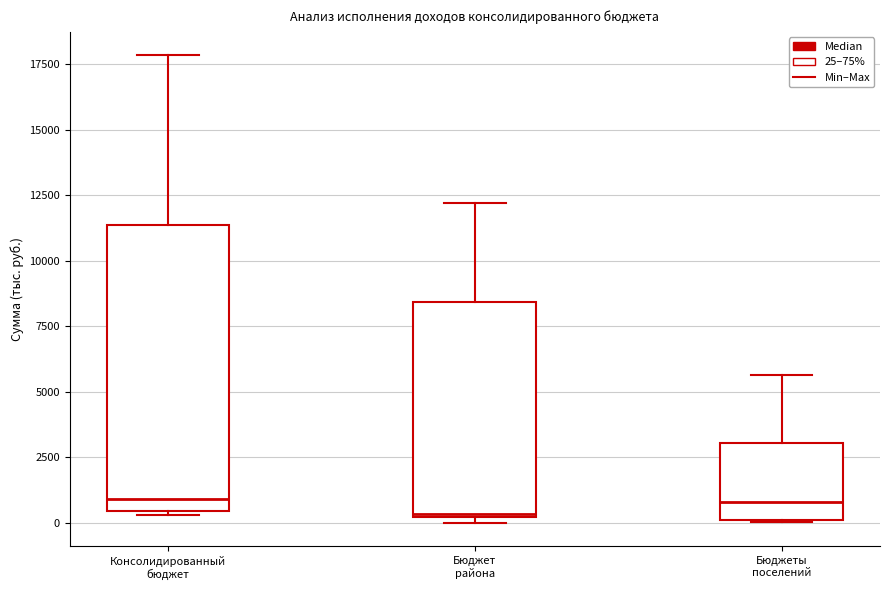

Comparing the boxes themselves (not the whiskers), which one is the tallest?

Консолидированный бюджет